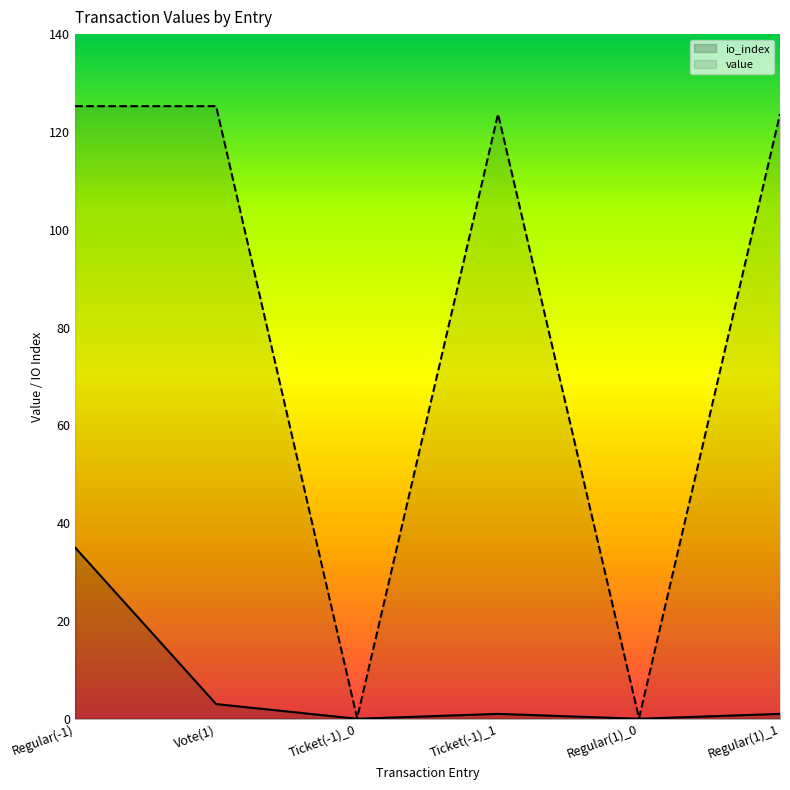

Reading left to right, extract all data points from this chart.

io_index: 35.0	3.0	0.0	1.0	0.0	1.0
value: 125.3	125.3	0.1	123.7	0.1	123.7